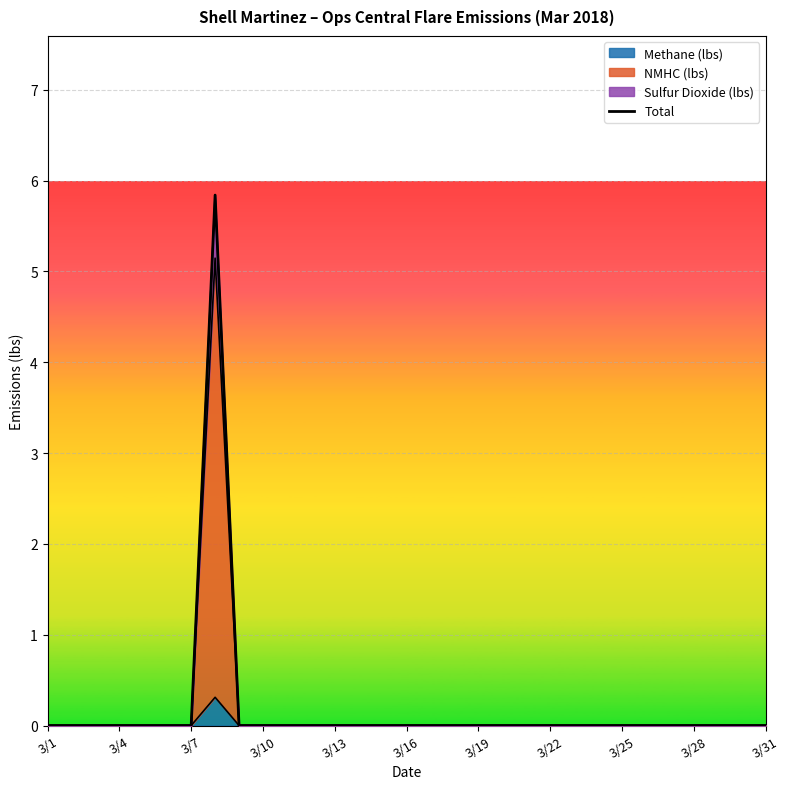

The value at 20 is 2.6. True or false?

False